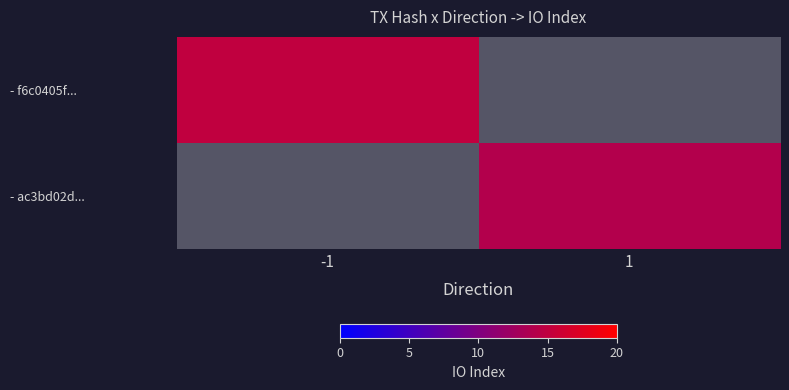

What is the maximum value shown in the chart?

15.0